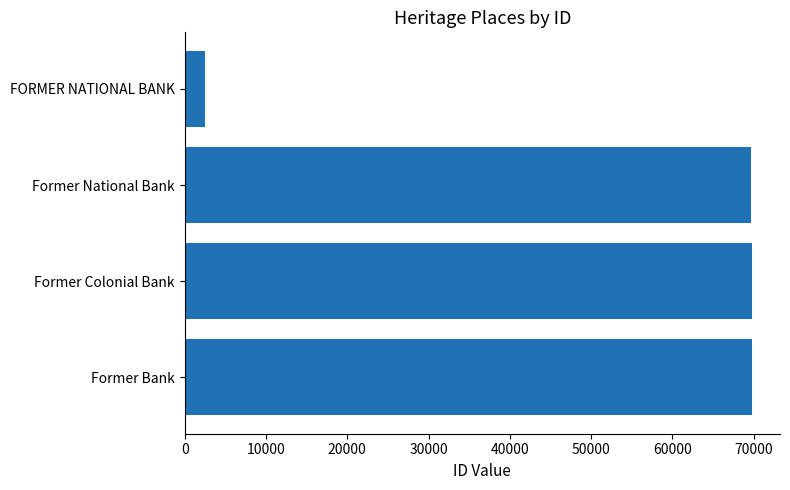

True or false: the data shows 69724 at Former National Bank.

True